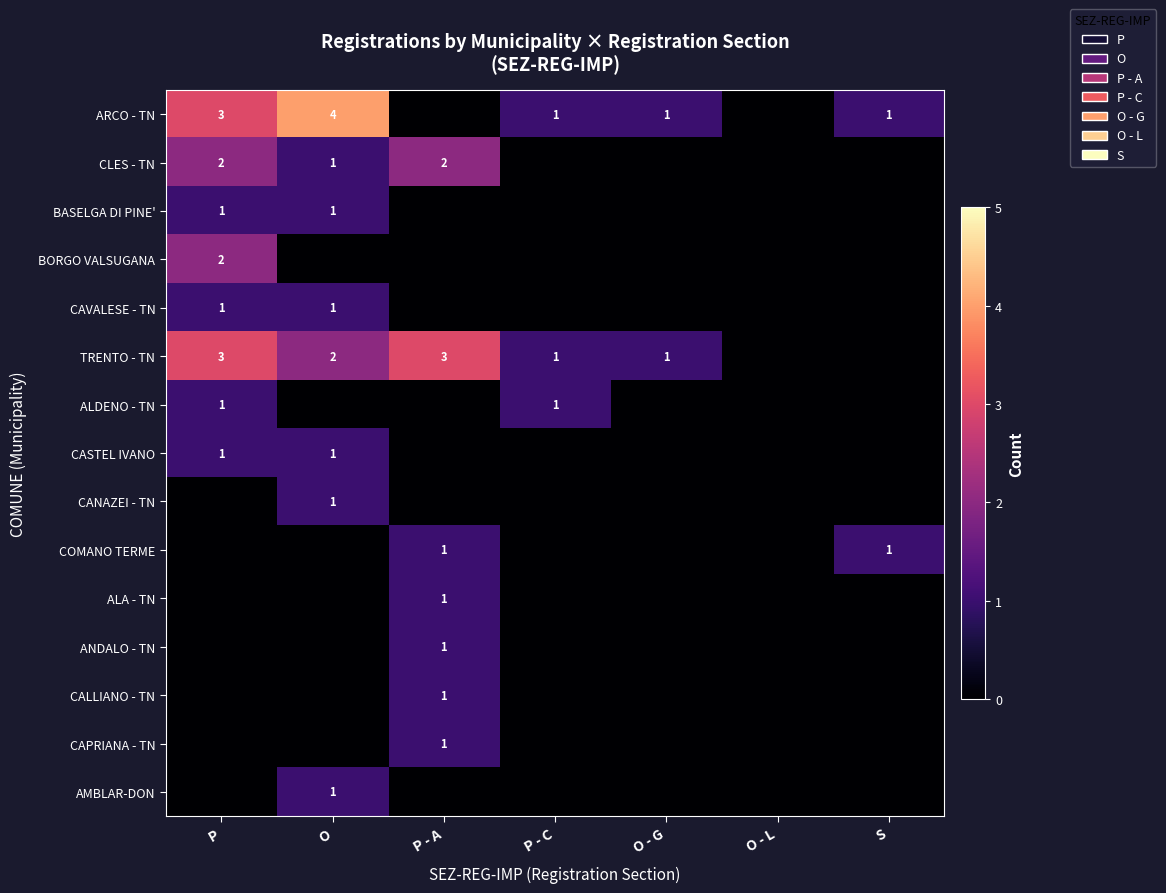

The ANDALO - TN series shows 1 at P - A. True or false?

True